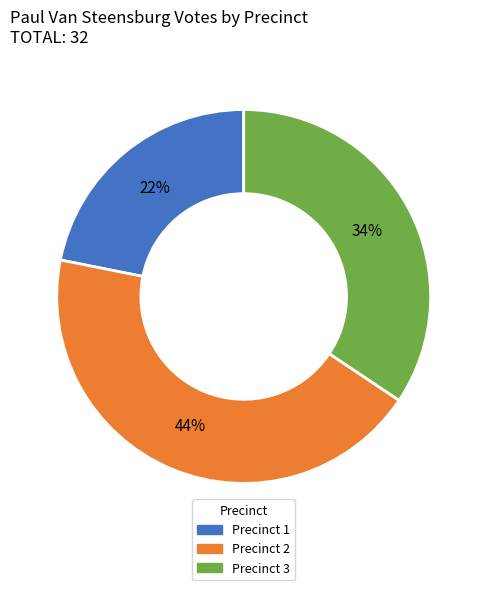

What is the ratio of the value at Precinct 3 to the value at Precinct 2?

0.8